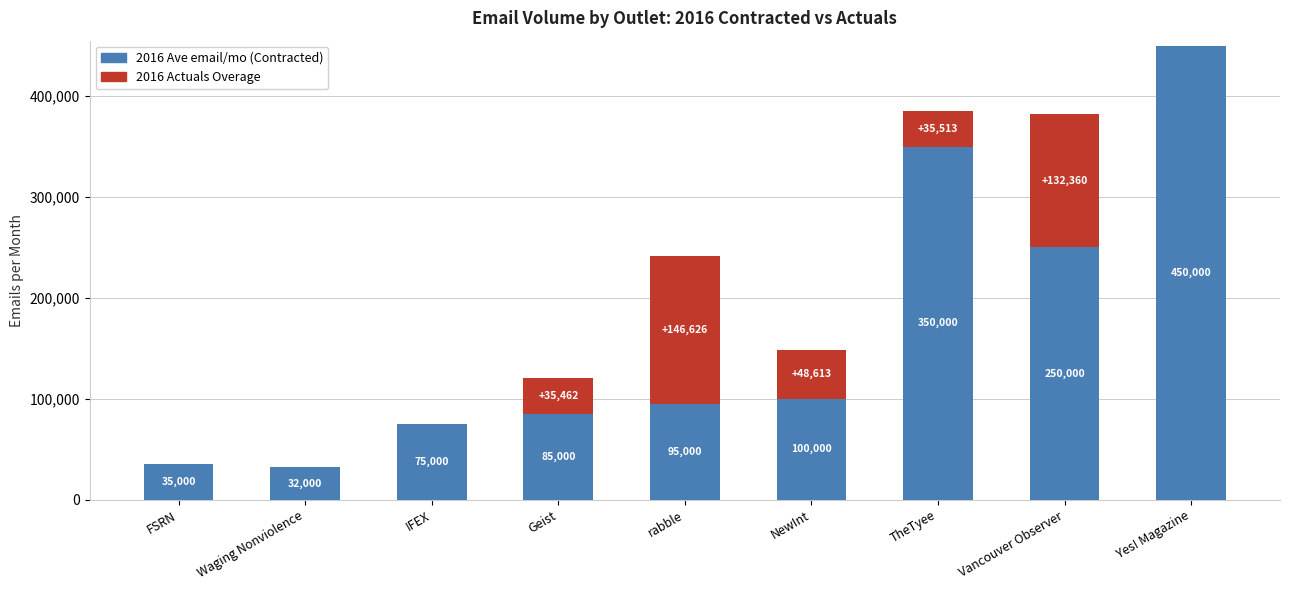

The value of 2016 Ave email/mo (Contracted) at Geist is 85000. True or false?

True